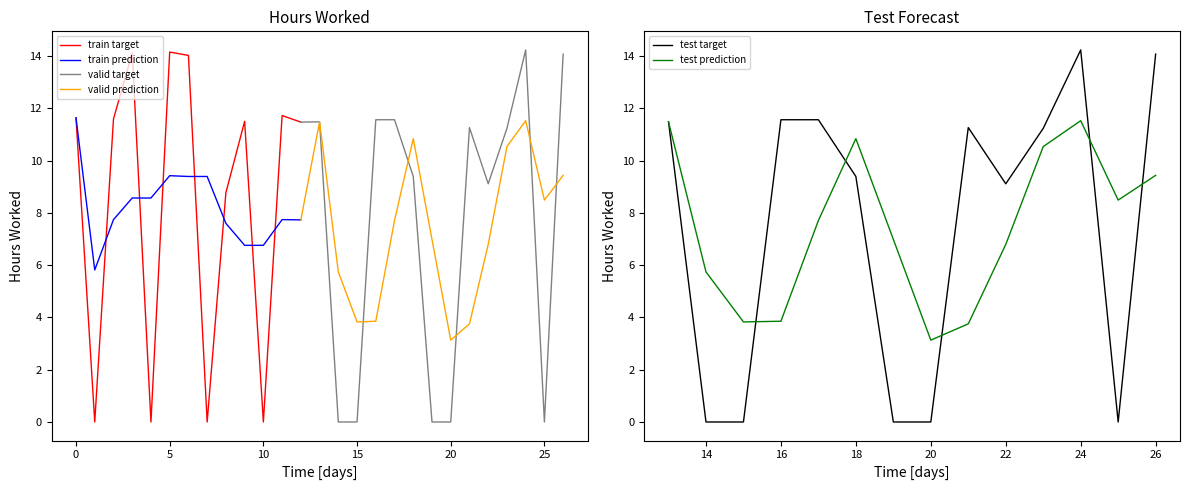

What is the highest value of the train target series?

14.2